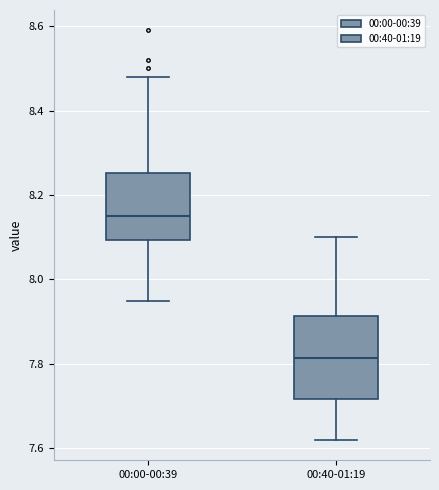

Which box's median line is the highest?

00:00-00:39